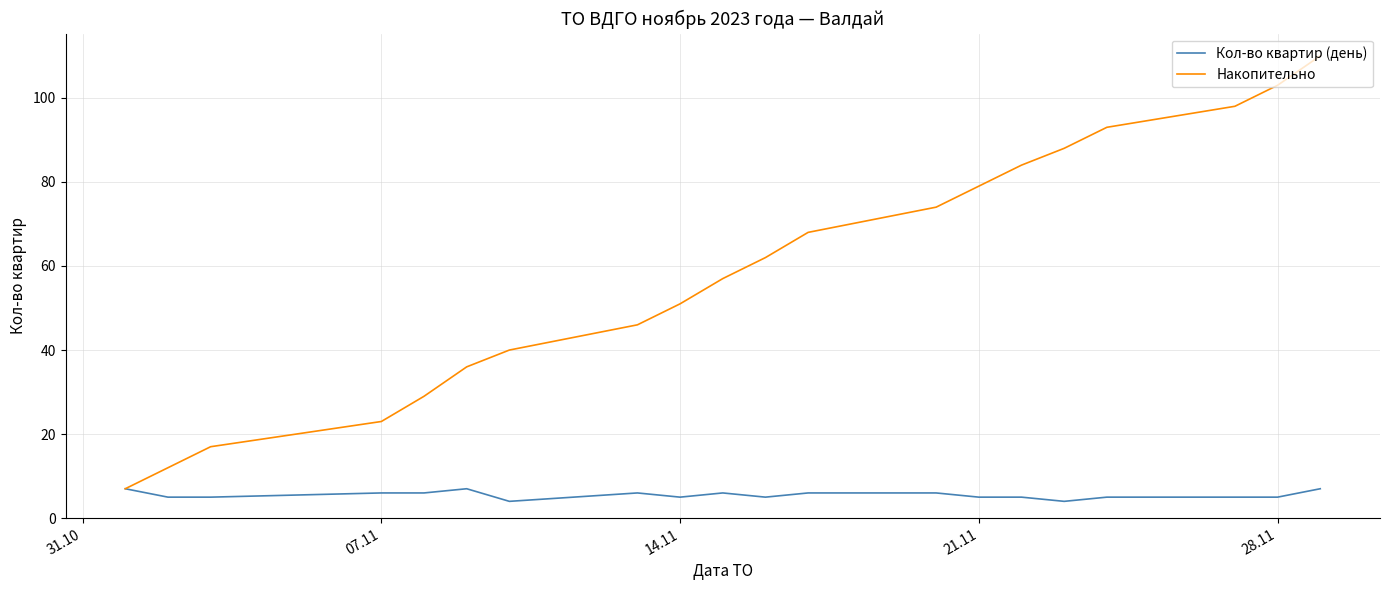

Does the chart have visible grid lines?

Yes